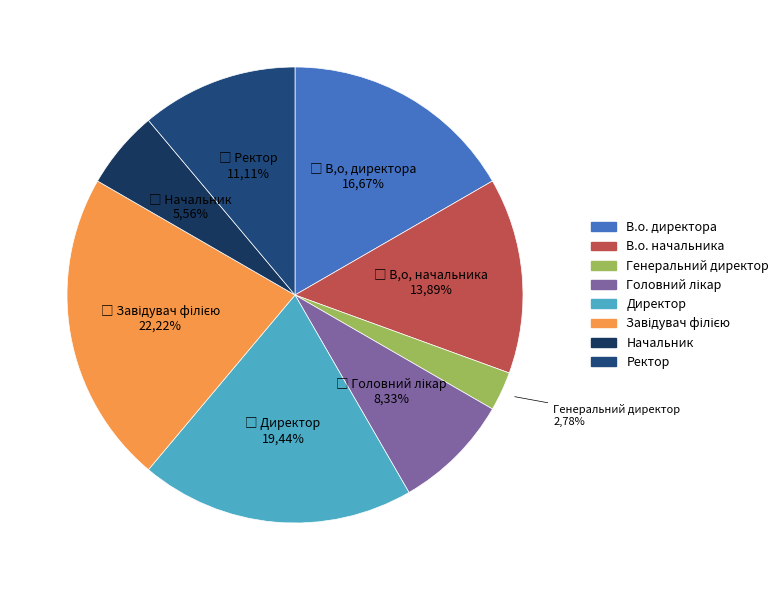

To the nearest percent, what is the combined percentage of В.о. директора and Головний лікар?

25%